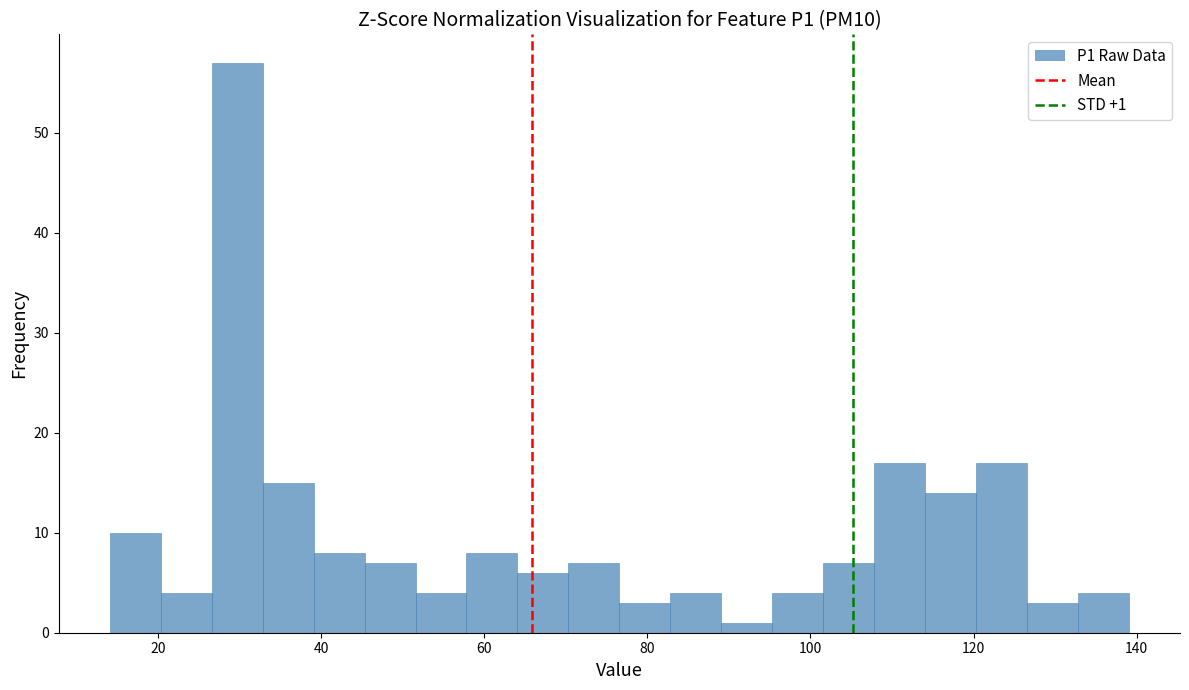

Around what value on the x-axis is the tallest bar? Give the approximate position of its centre, as read against the axis.

30